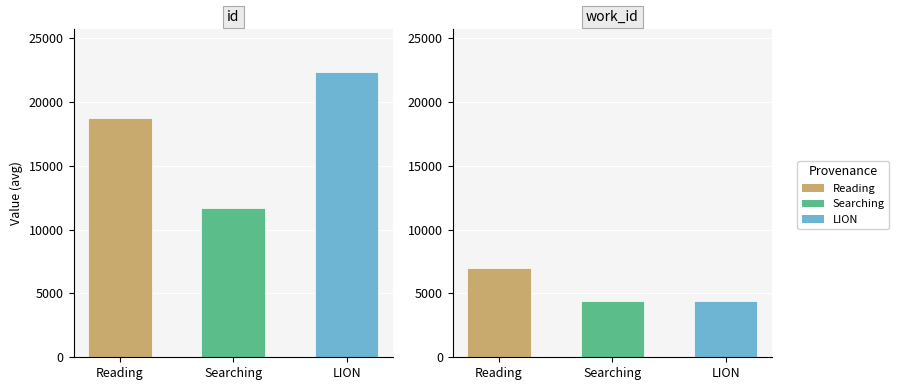

What is the value of the id bar at the 1st from the left?

18754